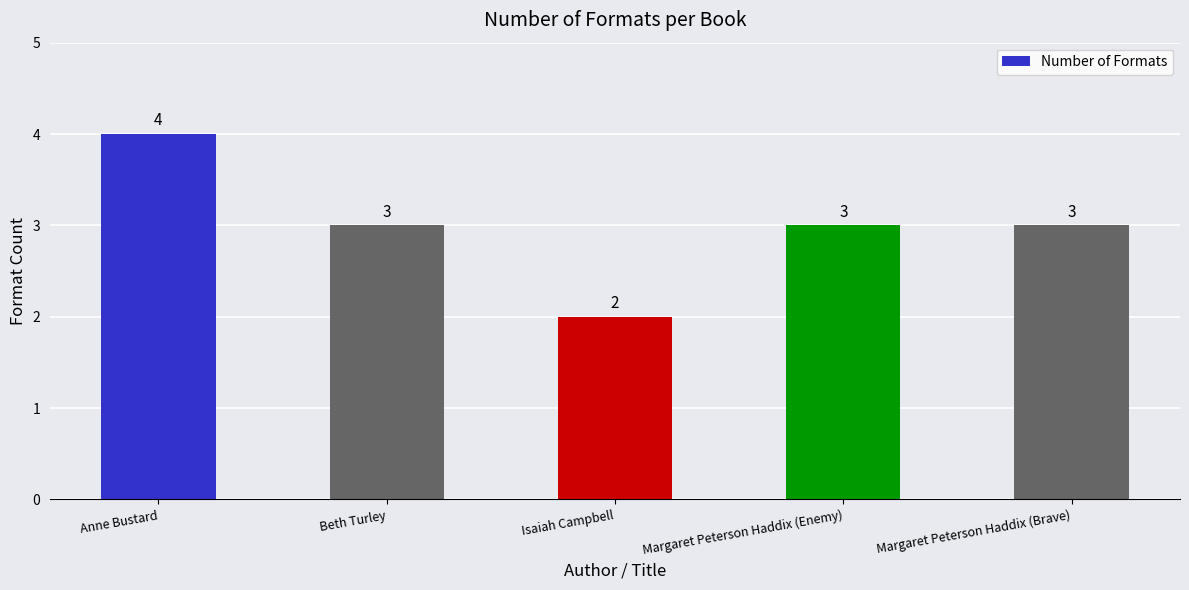

What position from the right is Margaret Peterson Haddix (Brave)?

1